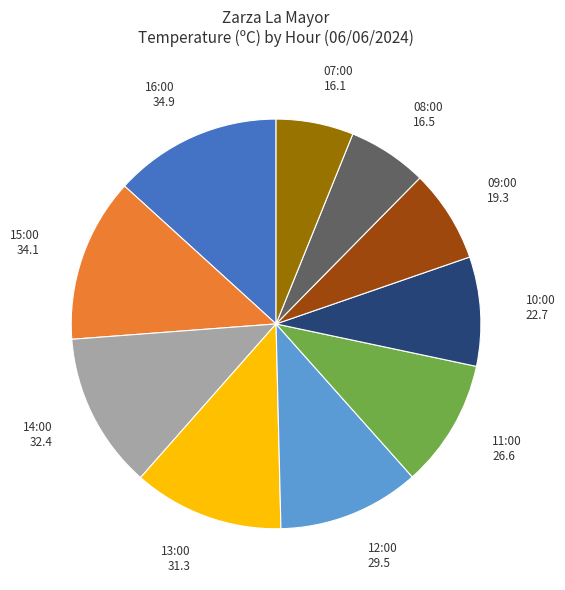

Does any single category account for the majority?

No